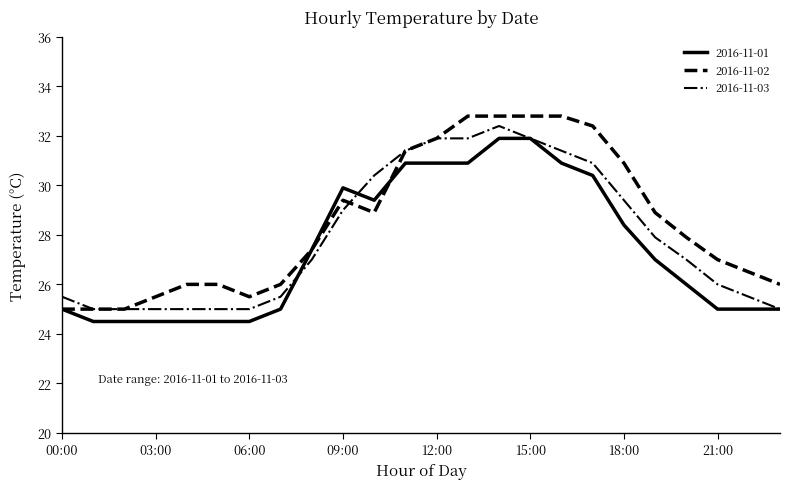

What is the greatest value displayed?

32.8